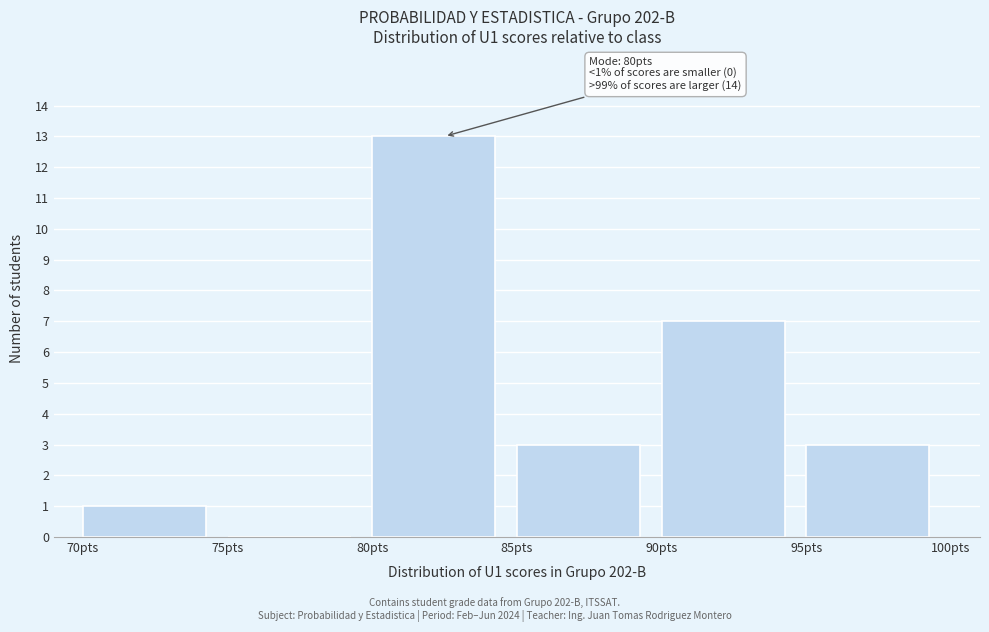

Over which range of the x-axis is the bar tallest?

80 to 85